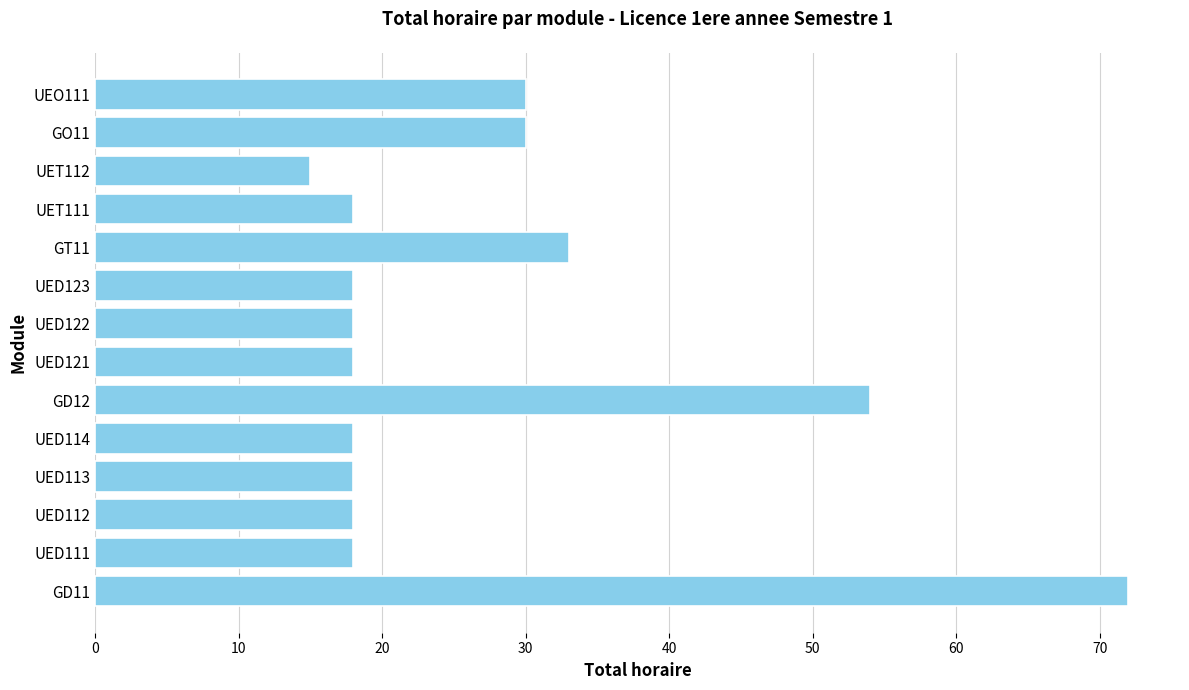

What is the ratio of the value at UEO111 to the value at UED114?

1.7